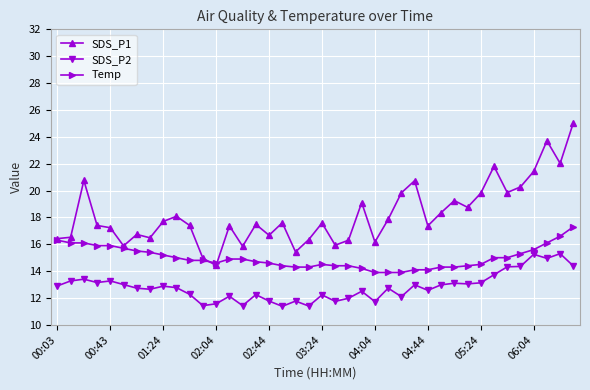

Which series has the largest range (max minus min)?

SDS_P1